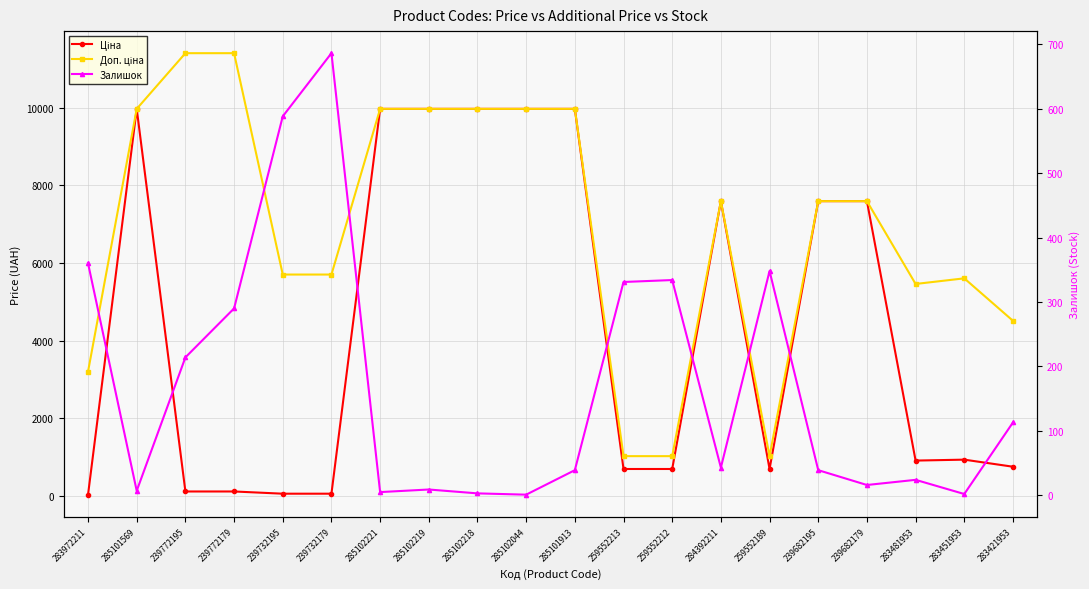

True or false: Ціна has more than 2 points higher than both neighbors.

True